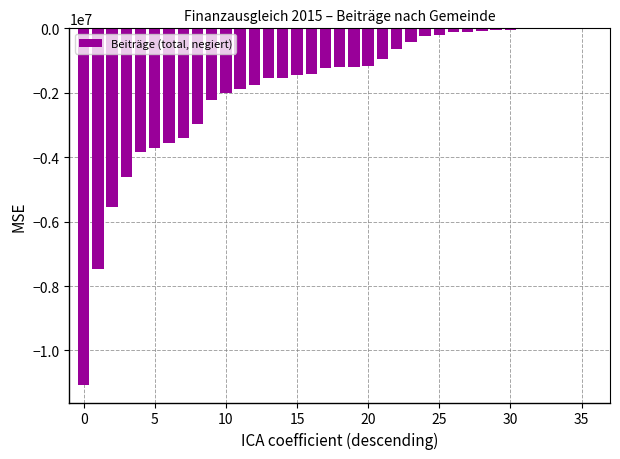

What is the sum of all values?

-67752800